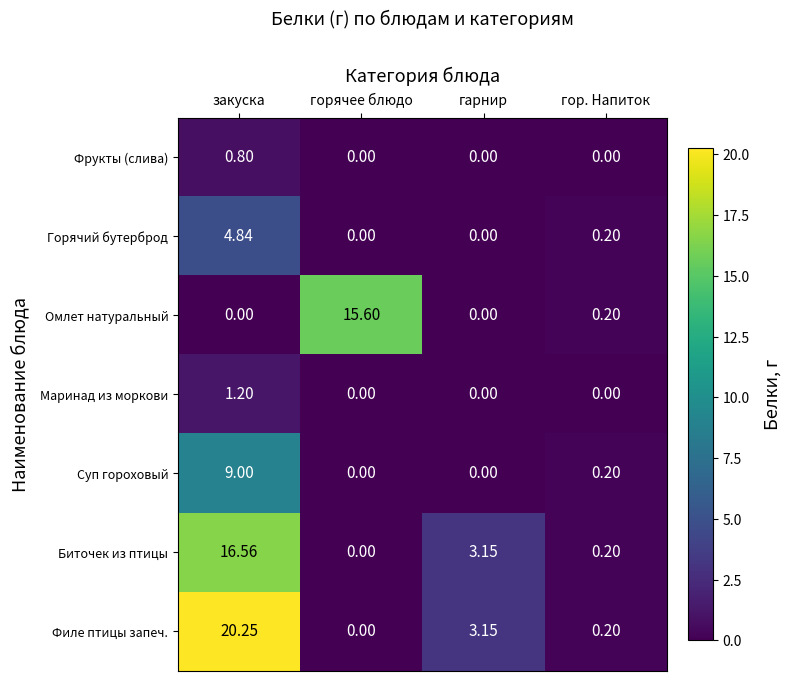

At how many categories does at least one series exceed 19?

1